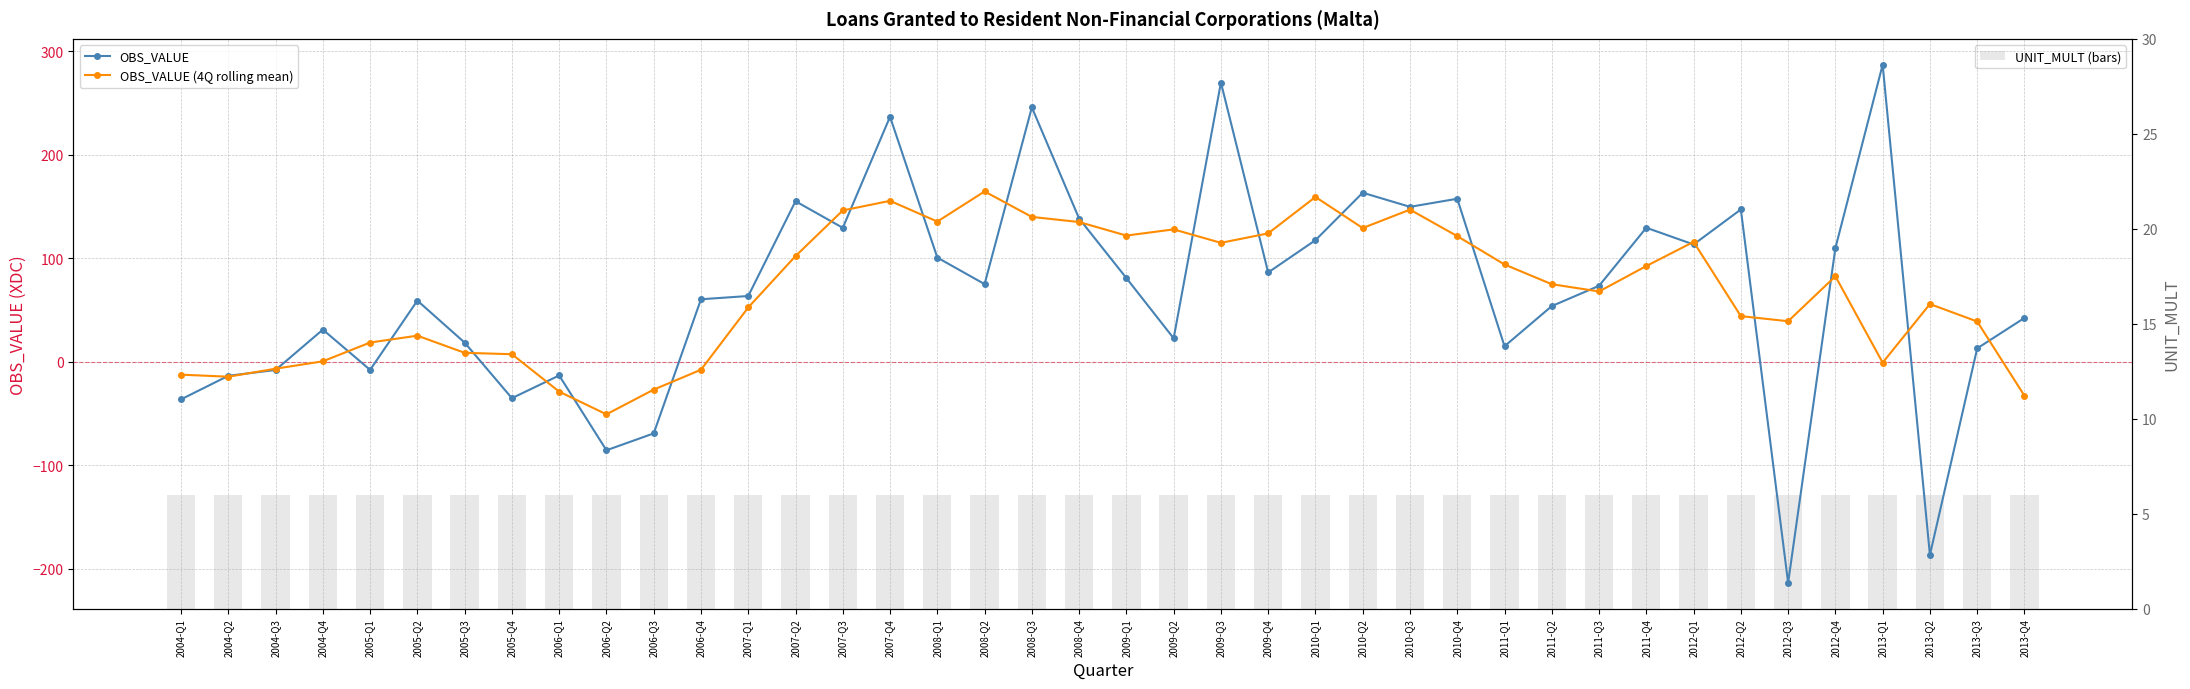

The value of UNIT_MULT (bars) at 2008-Q1 is 8.6. True or false?

False